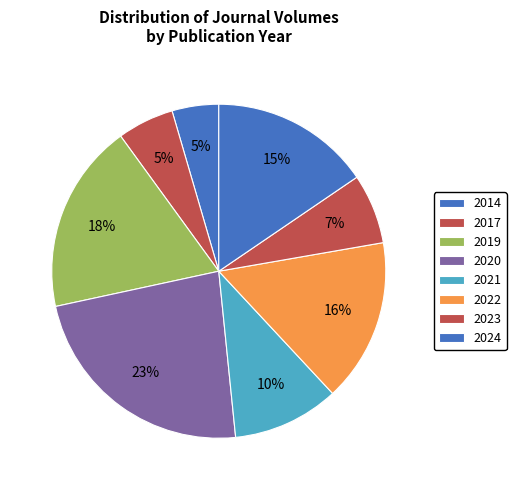

How many segments does this pie chart have?

8